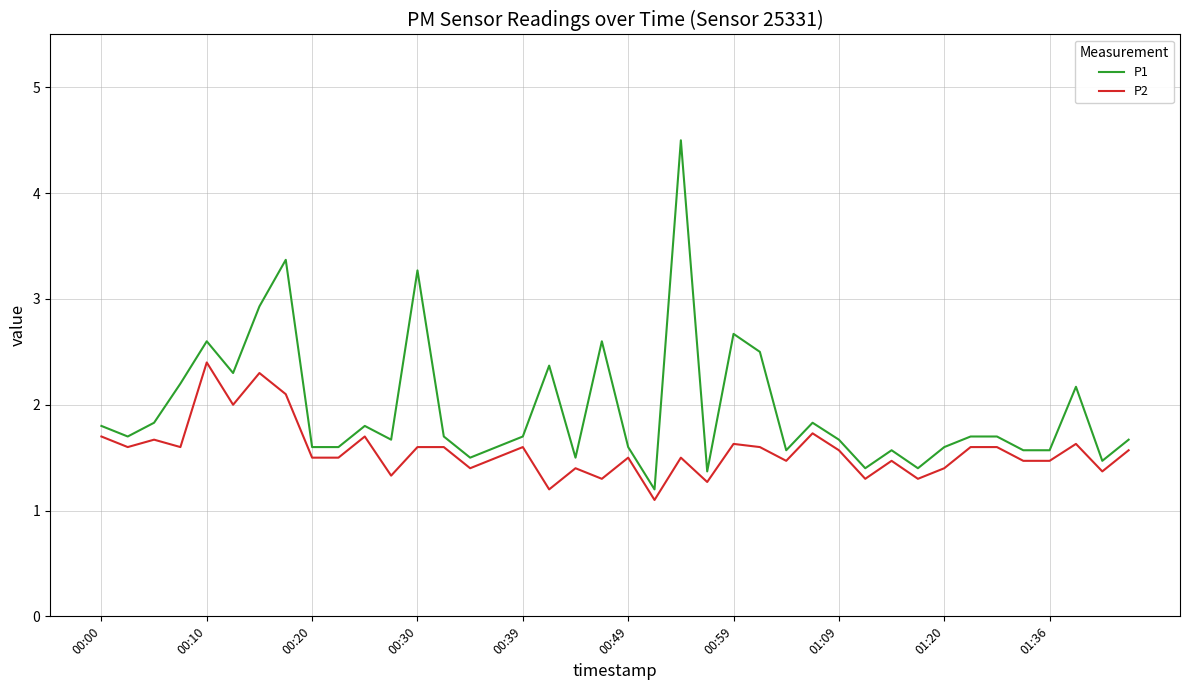

What is the difference between the maximum and minimum values in the P2 series?

1.3